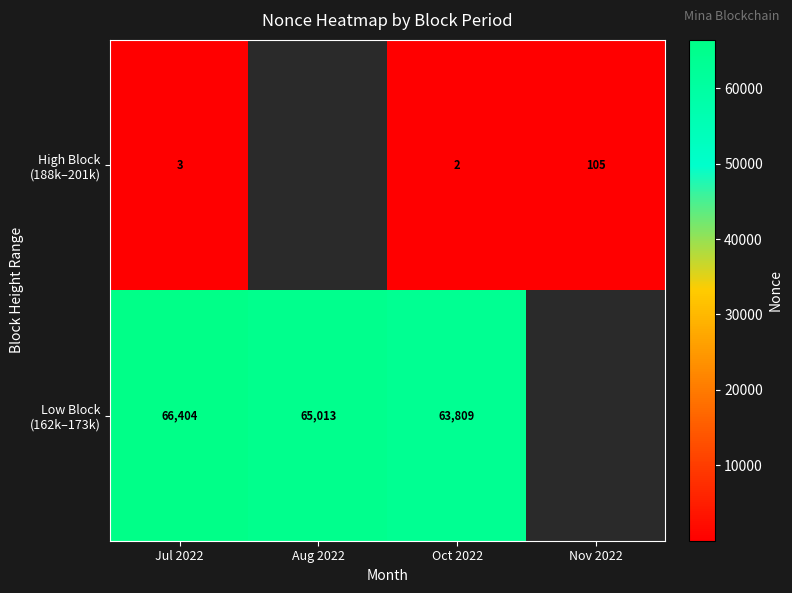

What is the difference between the highest and lowest values at Jul 2022?

66401